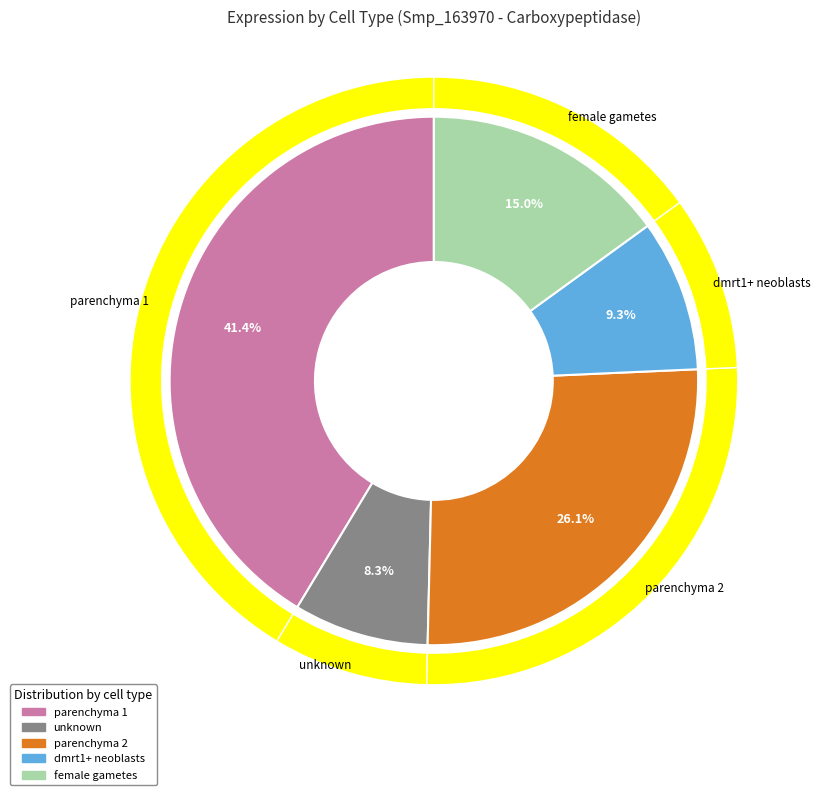

Which has a higher value, unknown or parenchyma 1?

parenchyma 1